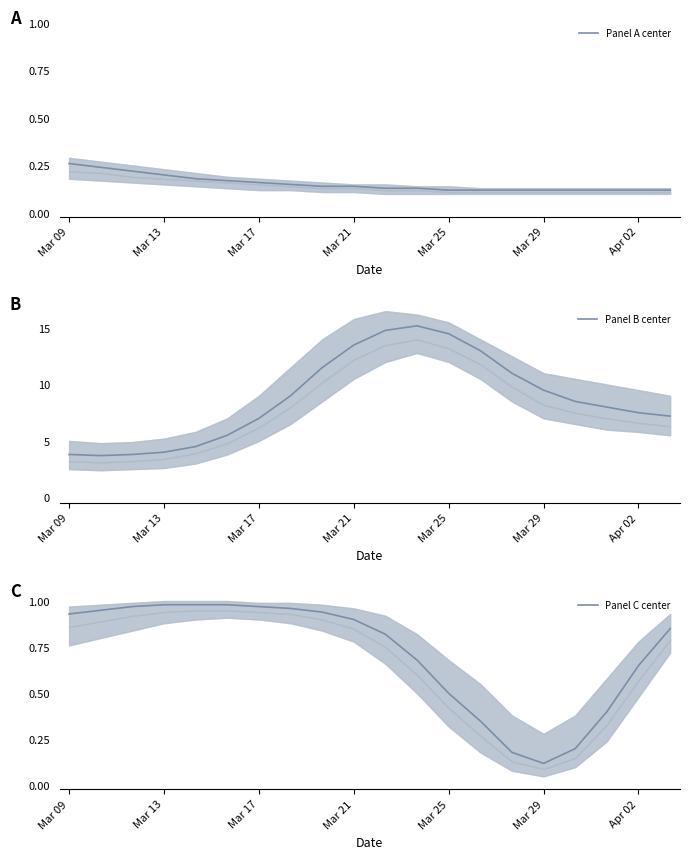

What position from the left is 14?

15